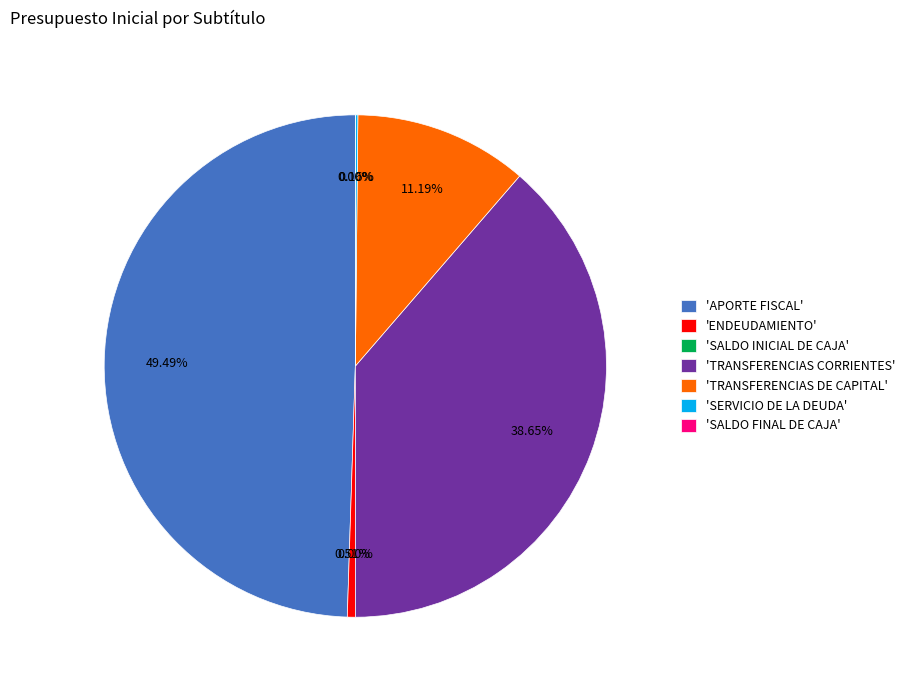

True or false: TRANSFERENCIAS CORRIENTES accounts for 33% of the total.

False